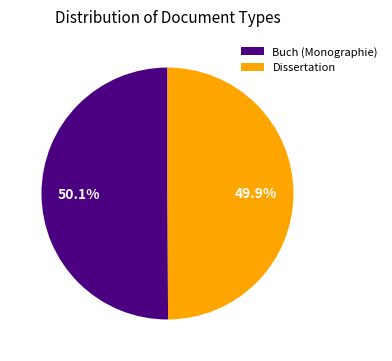

Do Dissertation and Buch (Monographie) together represent more than half of the pie?

Yes